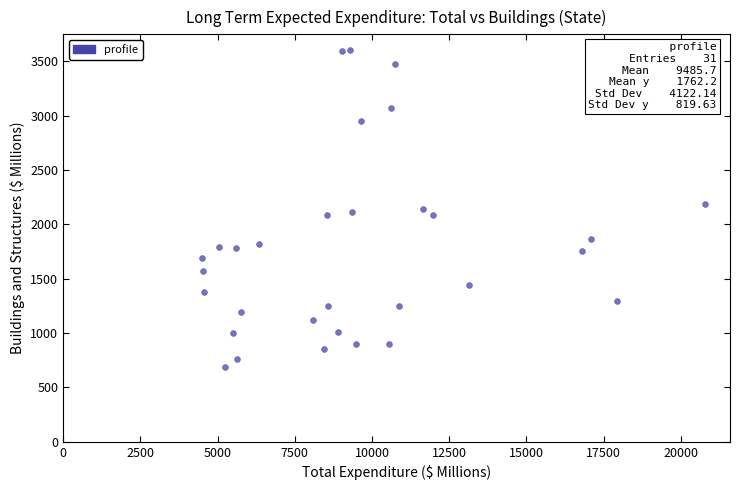

What is the range of X values (max minus min)?

16285